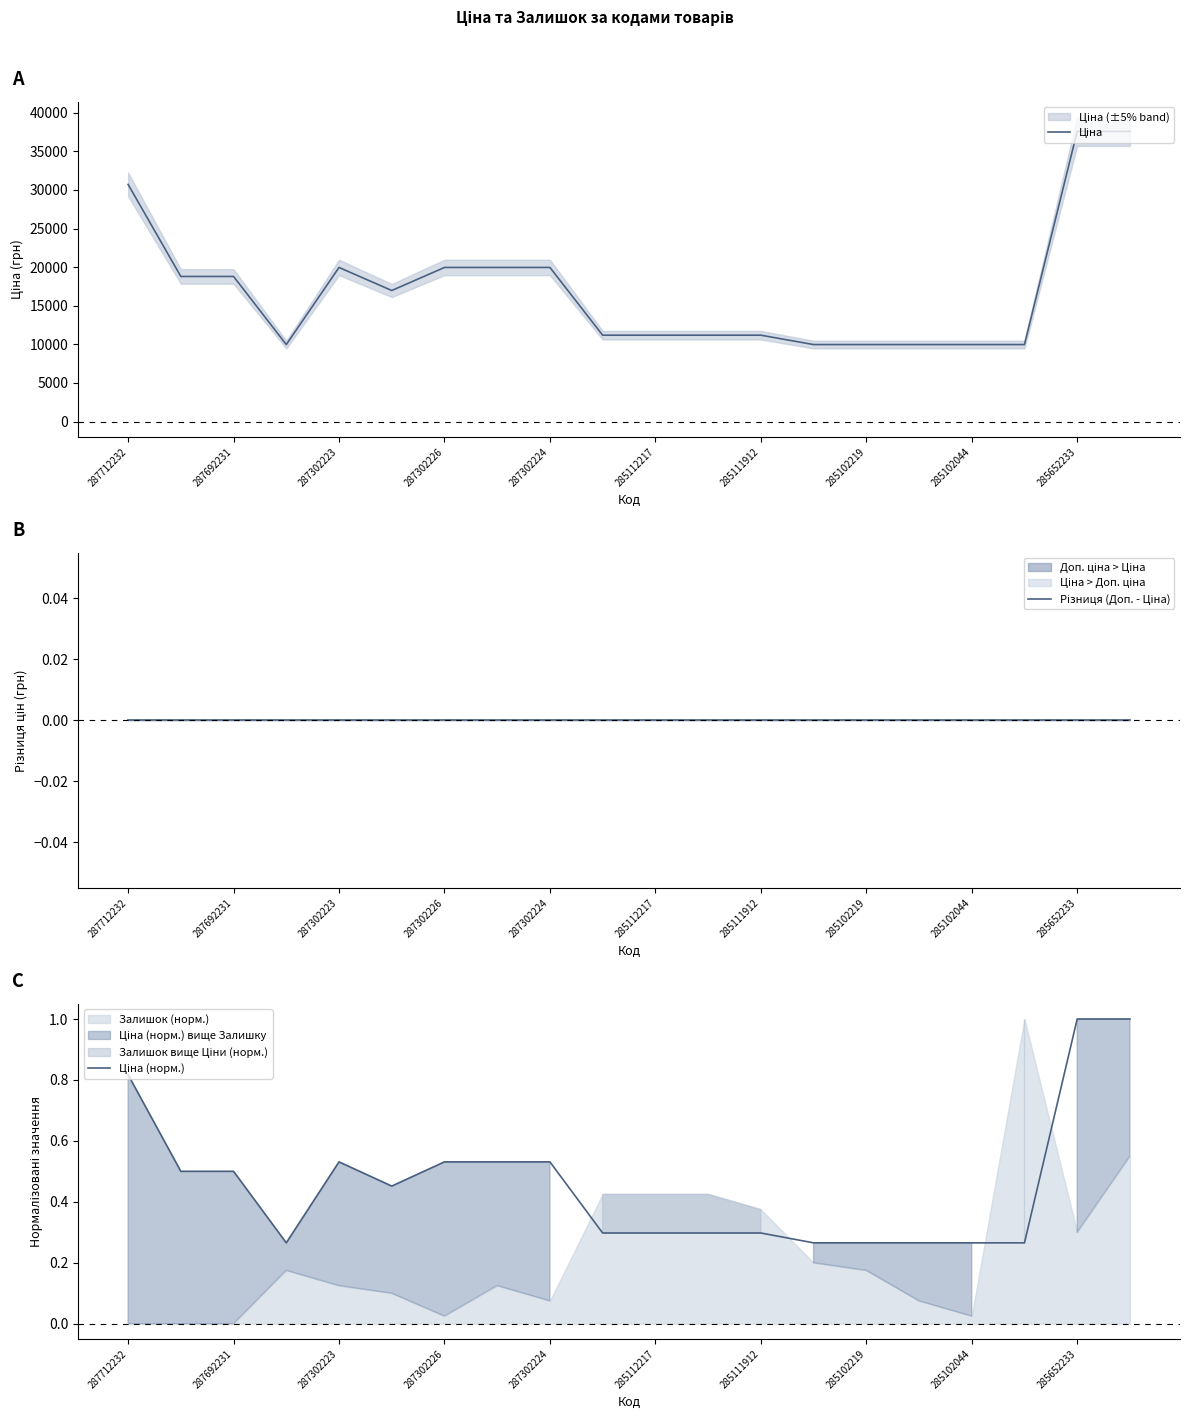

What is the spread (max minus min) of values at 287692231?

18796.8